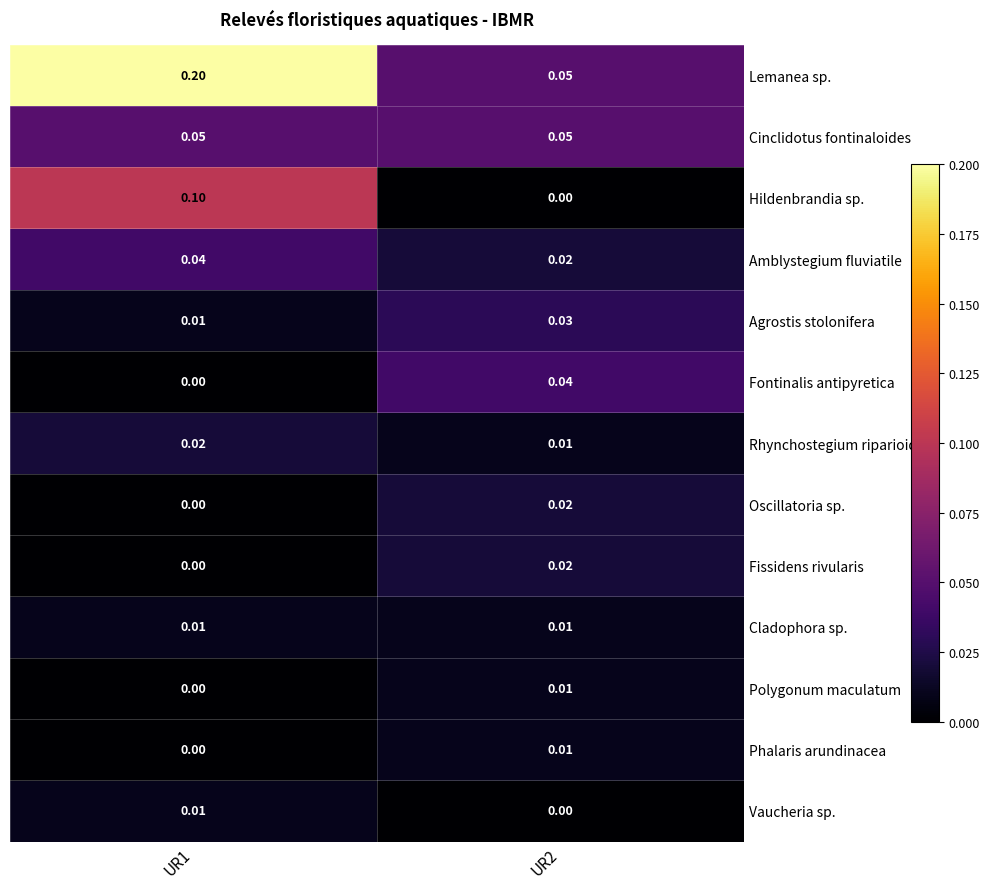

Which series has the widest spread of values?

Lemanea sp.